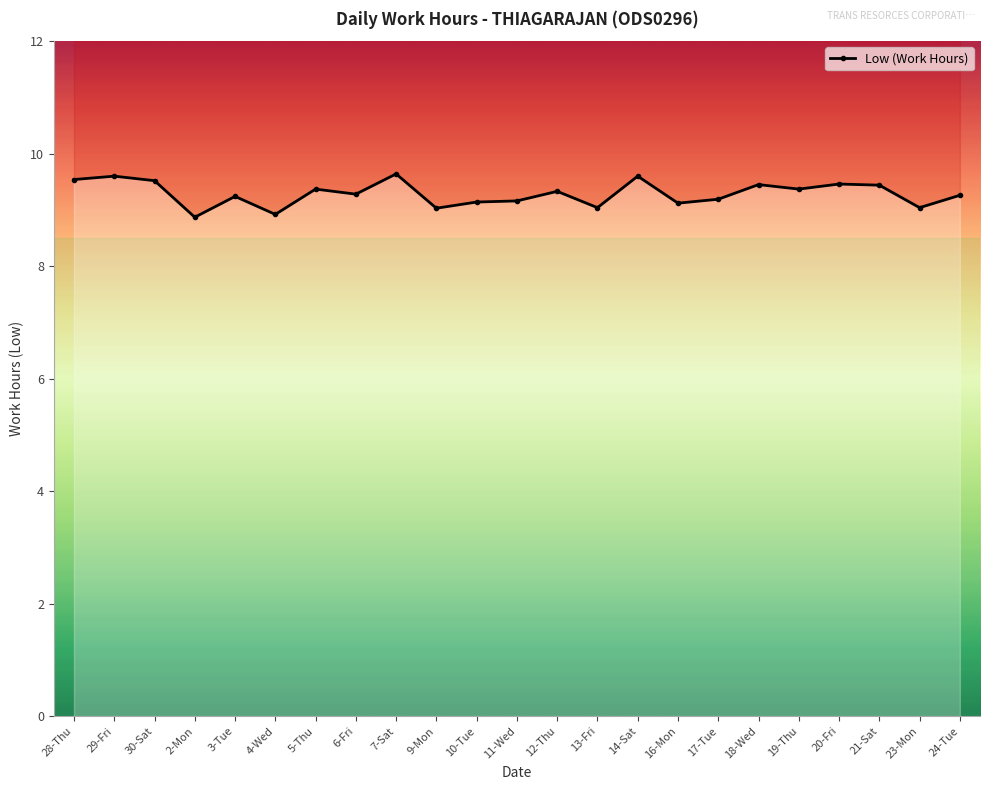

Does the chart display data point markers on the line(s)?

Yes